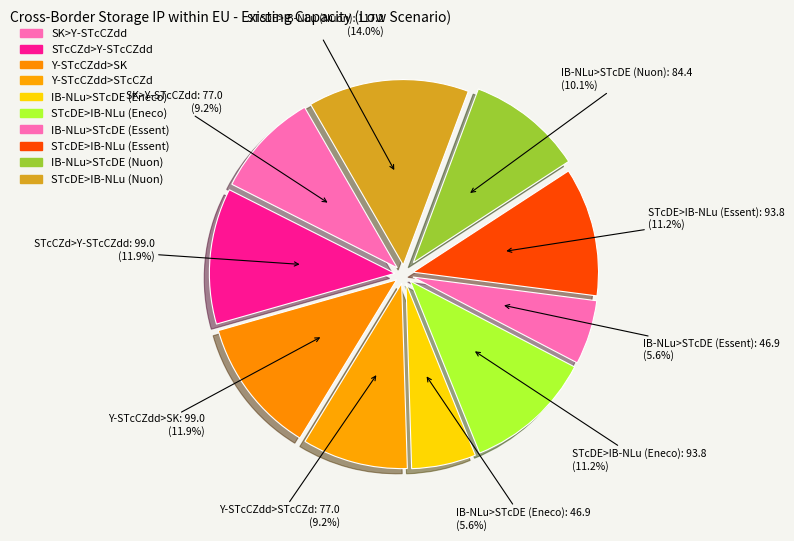

Which has a higher value, IB-NLu>STcDE (Essent) or IB-NLu>STcDE (Eneco)?

IB-NLu>STcDE (Essent)